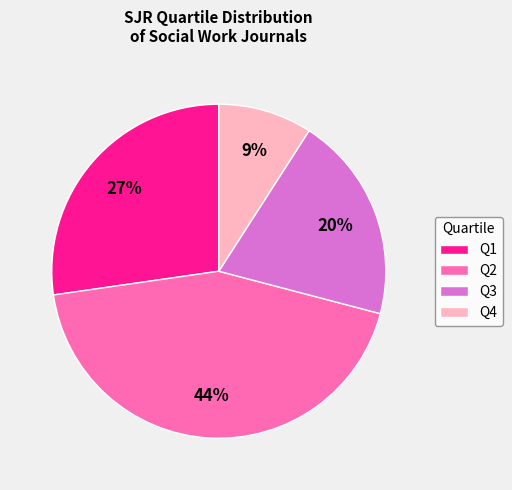

Does Q4 represent more than half of the total?

No